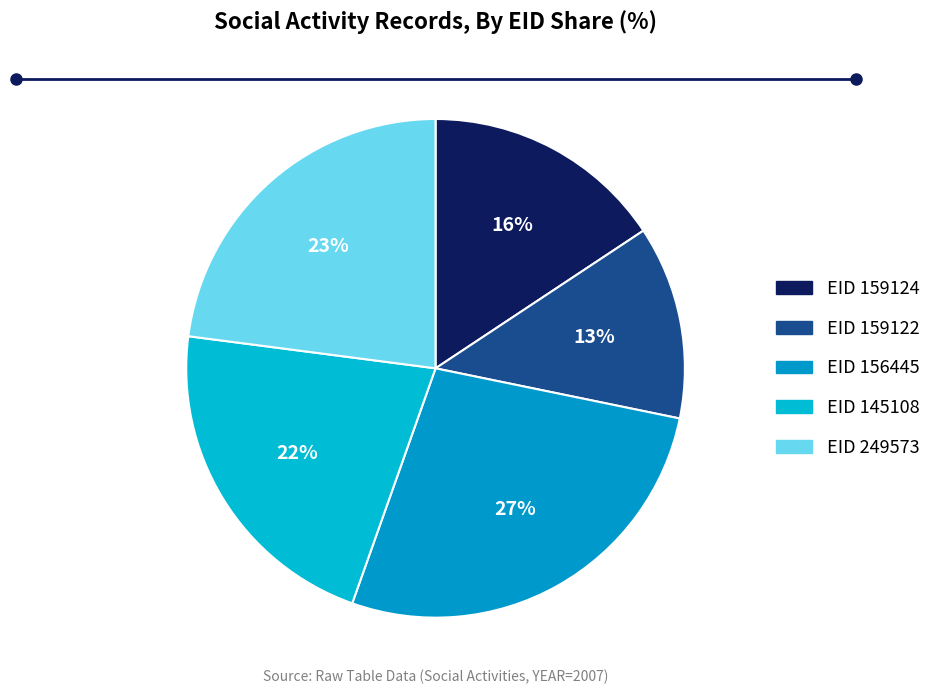

Count the number of slices in the pie.

5